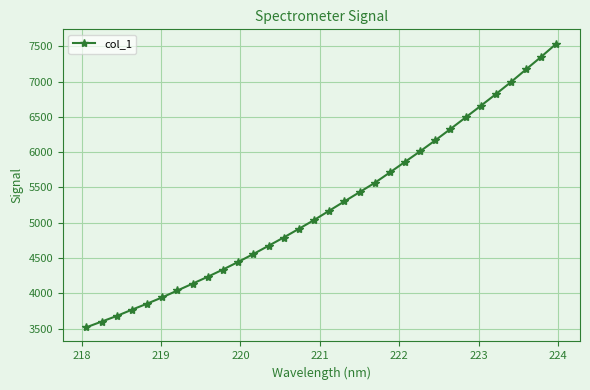

How many categories are shown in the chart?

32